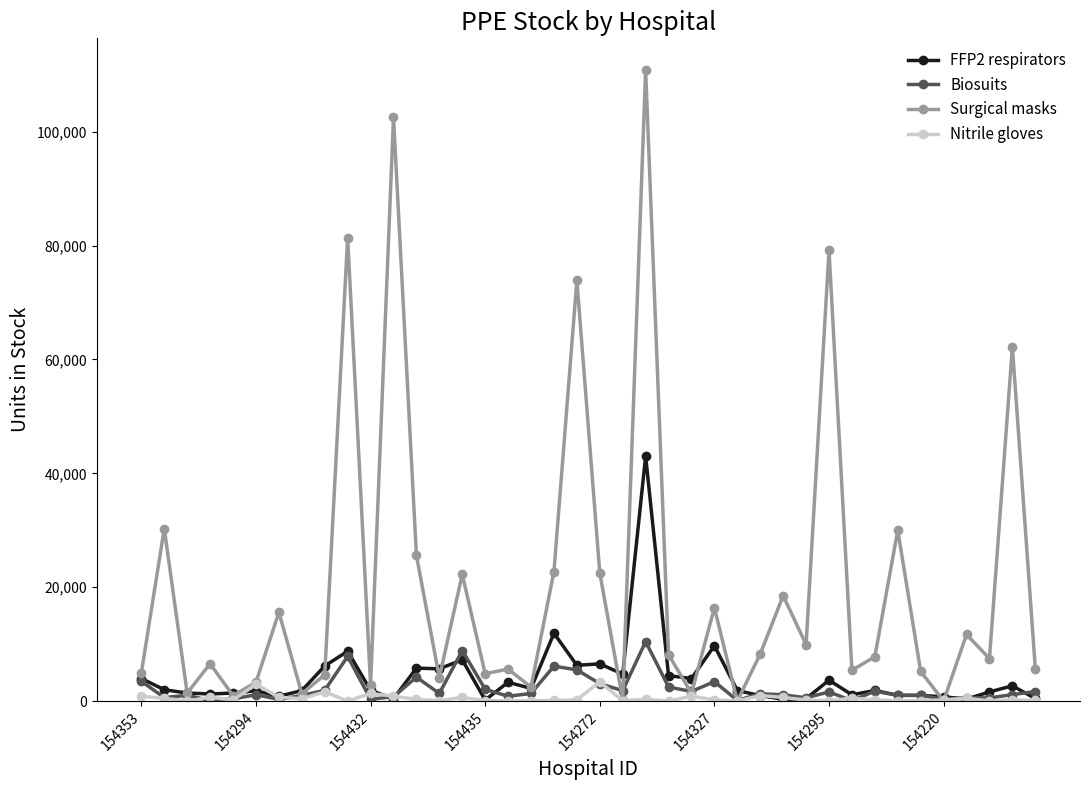

Which series has the widest spread of values?

Surgical masks